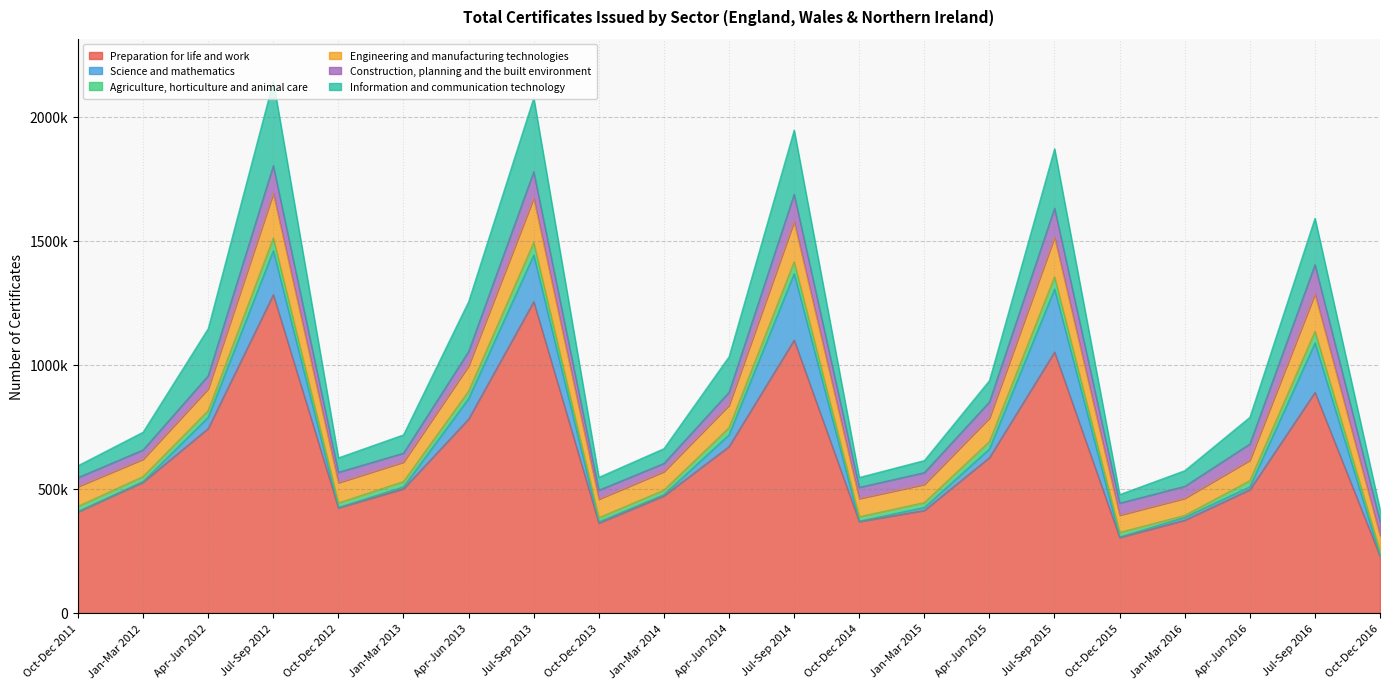

Reading left to right, extract all data points from this chart.

Preparation for life and work: Oct-Dec 2011=407650	Jan-Mar 2012=527150	Apr-Jun 2012=744150	Jul-Sep 2012=1283350	Oct-Dec 2012=423700	Jan-Mar 2013=500700	Apr-Jun 2013=782000	Jul-Sep 2013=1255250	Oct-Dec 2013=362500	Jan-Mar 2014=472100	Apr-Jun 2014=671200	Jul-Sep 2014=1100200	Oct-Dec 2014=368600	Jan-Mar 2015=413550	Apr-Jun 2015=626750	Jul-Sep 2015=1052150	Oct-Dec 2015=304350	Jan-Mar 2016=374100	Apr-Jun 2016=497200	Jul-Sep 2016=889500	Oct-Dec 2016=228800
Science and mathematics: Oct-Dec 2011=1900	Jan-Mar 2012=3100	Apr-Jun 2012=45050	Jul-Sep 2012=177100	Oct-Dec 2012=1950	Jan-Mar 2013=8000	Apr-Jun 2013=82450	Jul-Sep 2013=187650	Oct-Dec 2013=4950	Jan-Mar 2014=5450	Apr-Jun 2014=47200	Jul-Sep 2014=267650	Oct-Dec 2014=1600	Jan-Mar 2015=12250	Apr-Jun 2015=34850	Jul-Sep 2015=253800	Oct-Dec 2015=2050	Jan-Mar 2016=11800	Apr-Jun 2016=11900	Jul-Sep 2016=198900	Oct-Dec 2016=750
Agriculture, horticulture and animal care: Oct-Dec 2011=20500	Jan-Mar 2012=20000	Apr-Jun 2012=27100	Jul-Sep 2012=51150	Oct-Dec 2012=18050	Jan-Mar 2013=21300	Apr-Jun 2013=30000	Jul-Sep 2013=50750	Oct-Dec 2013=16800	Jan-Mar 2014=17900	Apr-Jun 2014=28750	Jul-Sep 2014=48000	Oct-Dec 2014=17950	Jan-Mar 2015=19400	Apr-Jun 2015=29900	Jul-Sep 2015=49500	Oct-Dec 2015=18550	Jan-Mar 2016=7800	Apr-Jun 2016=24550	Jul-Sep 2016=46850	Oct-Dec 2016=18100
Engineering and manufacturing technologies: Oct-Dec 2011=79500	Jan-Mar 2012=69700	Apr-Jun 2012=87450	Jul-Sep 2012=179500	Oct-Dec 2012=81500	Jan-Mar 2013=78400	Apr-Jun 2013=101550	Jul-Sep 2013=178450	Oct-Dec 2013=74650	Jan-Mar 2014=74350	Apr-Jun 2014=90250	Jul-Sep 2014=161900	Oct-Dec 2014=72950	Jan-Mar 2015=73150	Apr-Jun 2015=94450	Jul-Sep 2015=159200	Oct-Dec 2015=69350	Jan-Mar 2016=68500	Apr-Jun 2016=82150	Jul-Sep 2016=150750	Oct-Dec 2016=64550
Construction, planning and the built environment: Oct-Dec 2011=36300	Jan-Mar 2012=37550	Apr-Jun 2012=53000	Jul-Sep 2012=112250	Oct-Dec 2012=42150	Jan-Mar 2013=36050	Apr-Jun 2013=58200	Jul-Sep 2013=106650	Oct-Dec 2013=36200	Jan-Mar 2014=33350	Apr-Jun 2014=52550	Jul-Sep 2014=110400	Oct-Dec 2014=45500	Jan-Mar 2015=47600	Apr-Jun 2015=65100	Jul-Sep 2015=117500	Oct-Dec 2015=48650	Jan-Mar 2016=48600	Apr-Jun 2016=65700	Jul-Sep 2016=118150	Oct-Dec 2016=56650
Information and communication technology: Oct-Dec 2011=48150	Jan-Mar 2012=71700	Apr-Jun 2012=189850	Jul-Sep 2012=340100	Oct-Dec 2012=58300	Jan-Mar 2013=73950	Apr-Jun 2013=201150	Jul-Sep 2013=297850	Oct-Dec 2013=52100	Jan-Mar 2014=59600	Apr-Jun 2014=143250	Jul-Sep 2014=258700	Oct-Dec 2014=40050	Jan-Mar 2015=48900	Apr-Jun 2015=86250	Jul-Sep 2015=239550	Oct-Dec 2015=34700	Jan-Mar 2016=63200	Apr-Jun 2016=107750	Jul-Sep 2016=187350	Oct-Dec 2016=46800